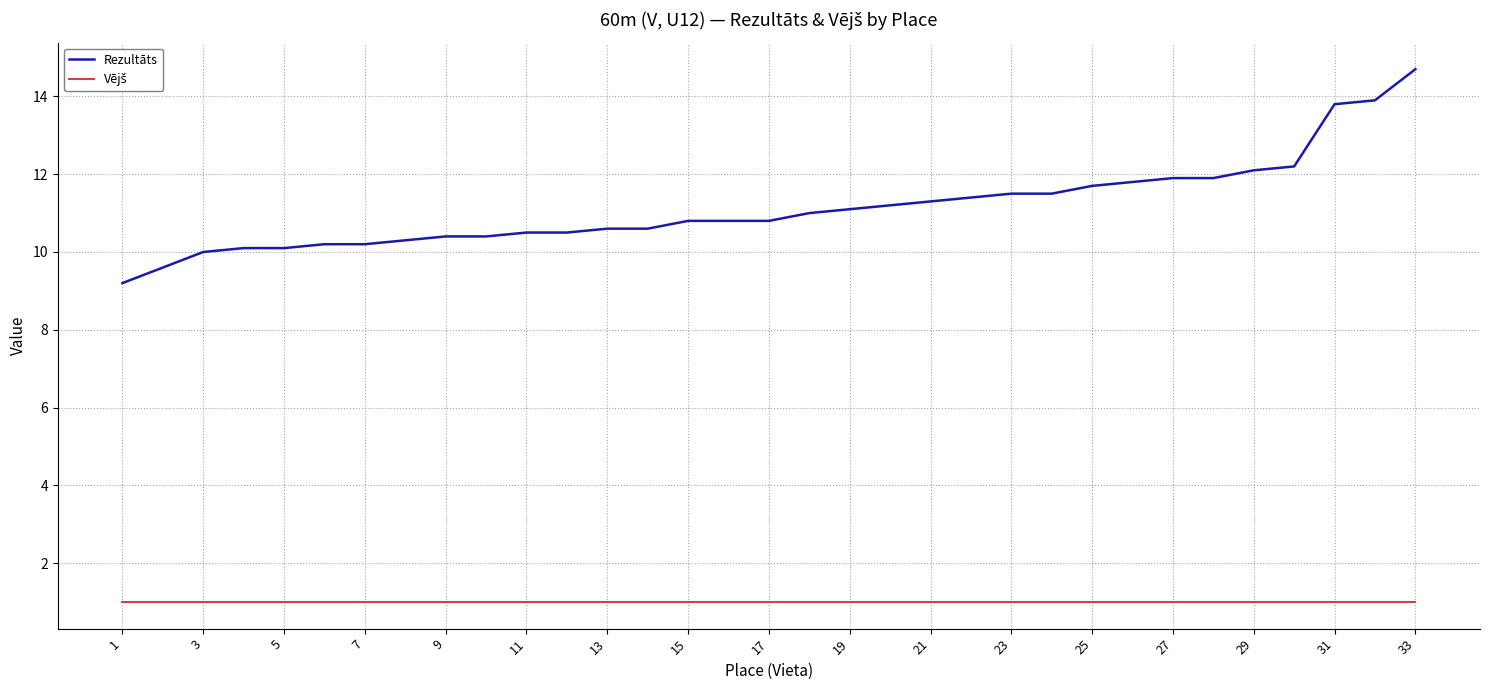

Which series has the largest total across all categories?

Rezultāts